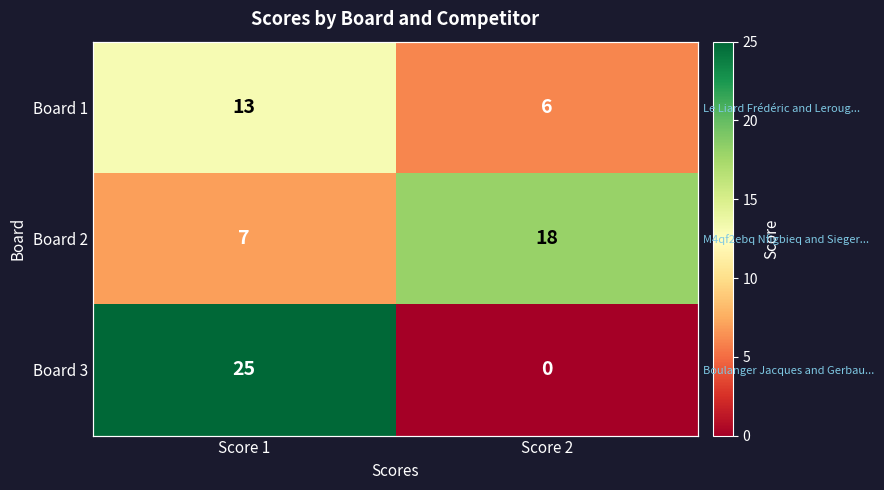

True or false: Board 1 has a value of 4 at Score 2.

False